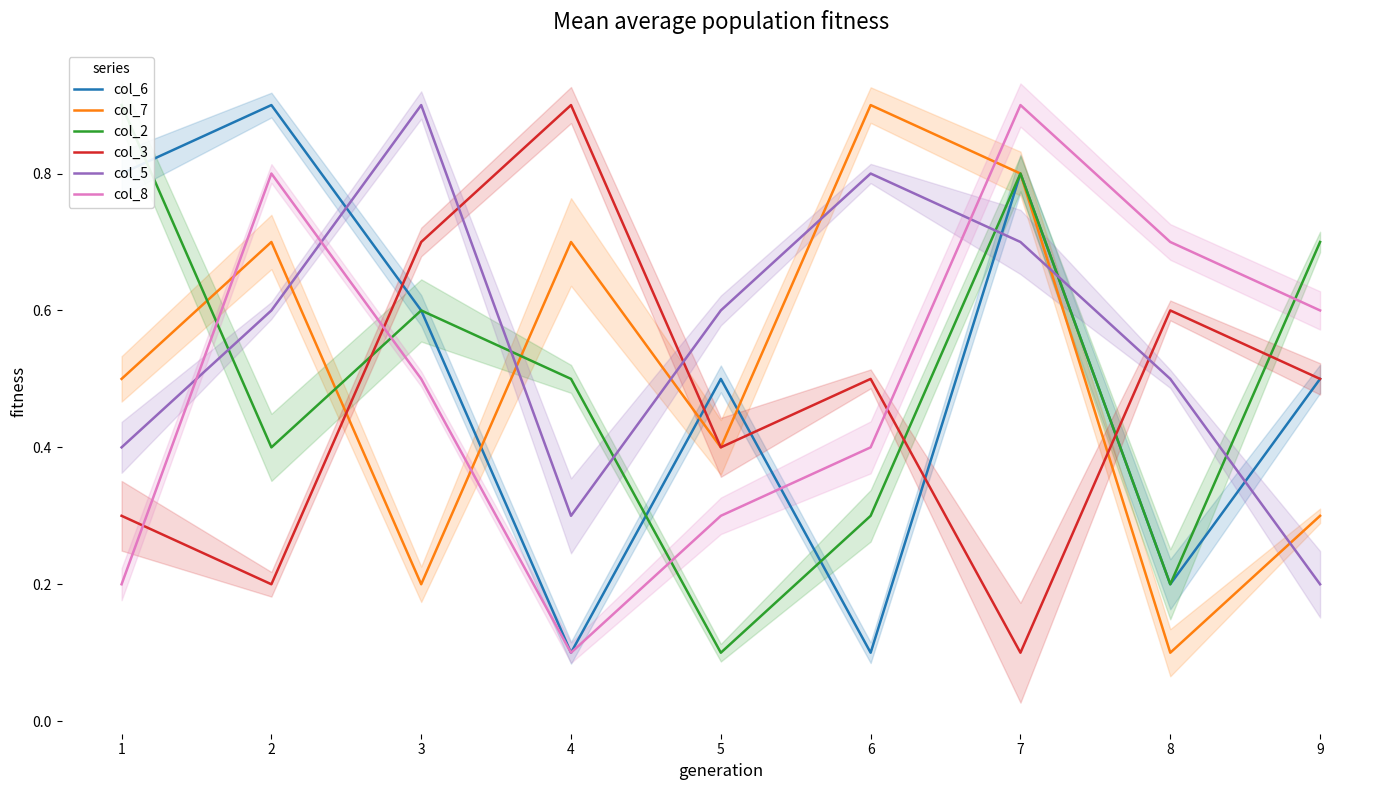

Between which two adjacent categories do col_5 and col_3 first intersect?

3 and 4